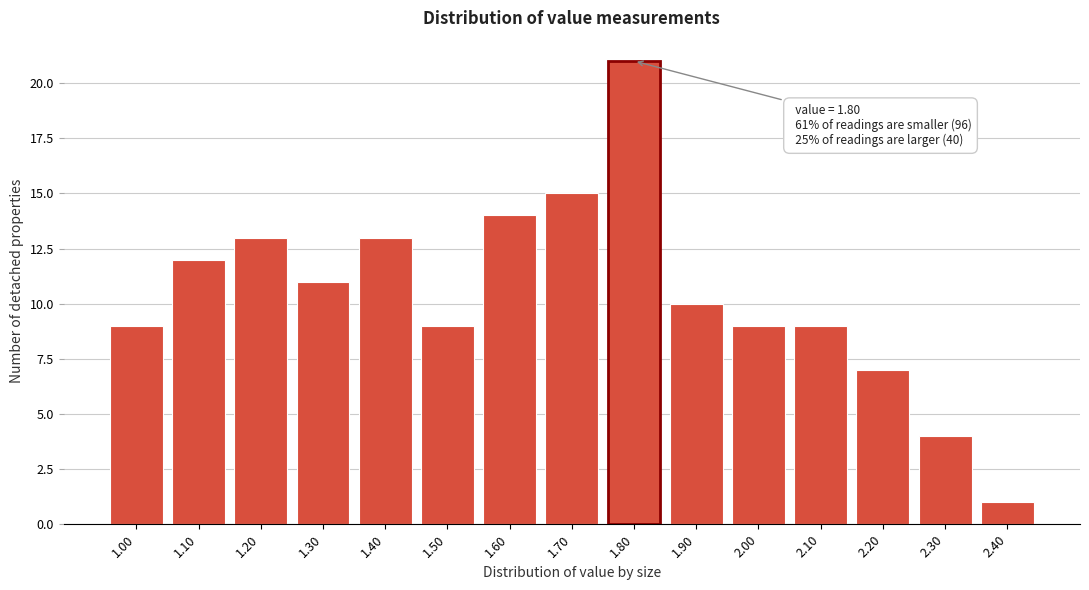

Reading right to left, extract all data points from this chart.

1	4	7	9	9	10	21	15	14	9	13	11	13	12	9